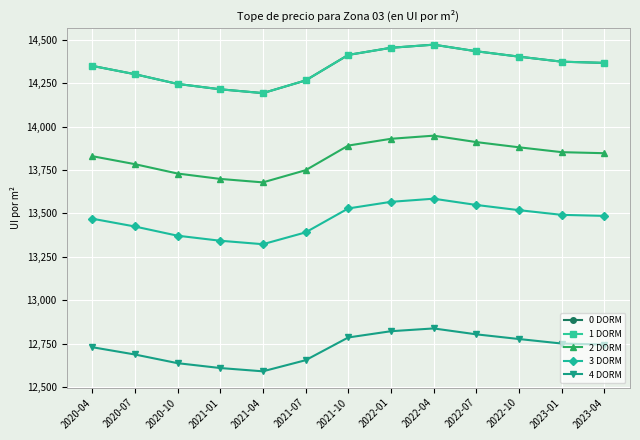

Which category has the highest value in the 4 DORM series?

2022-04